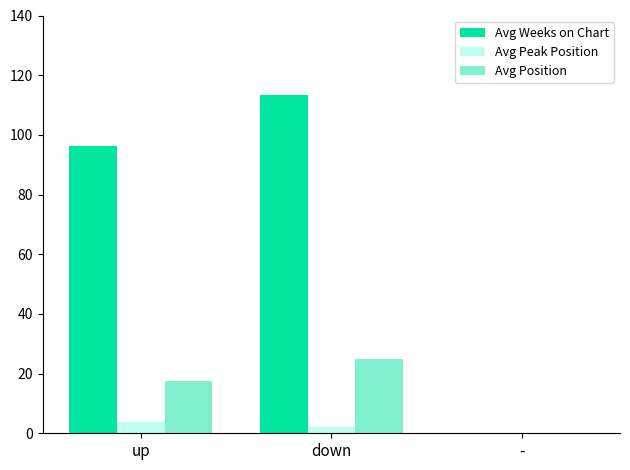

How many distinct data groups are displayed?

3